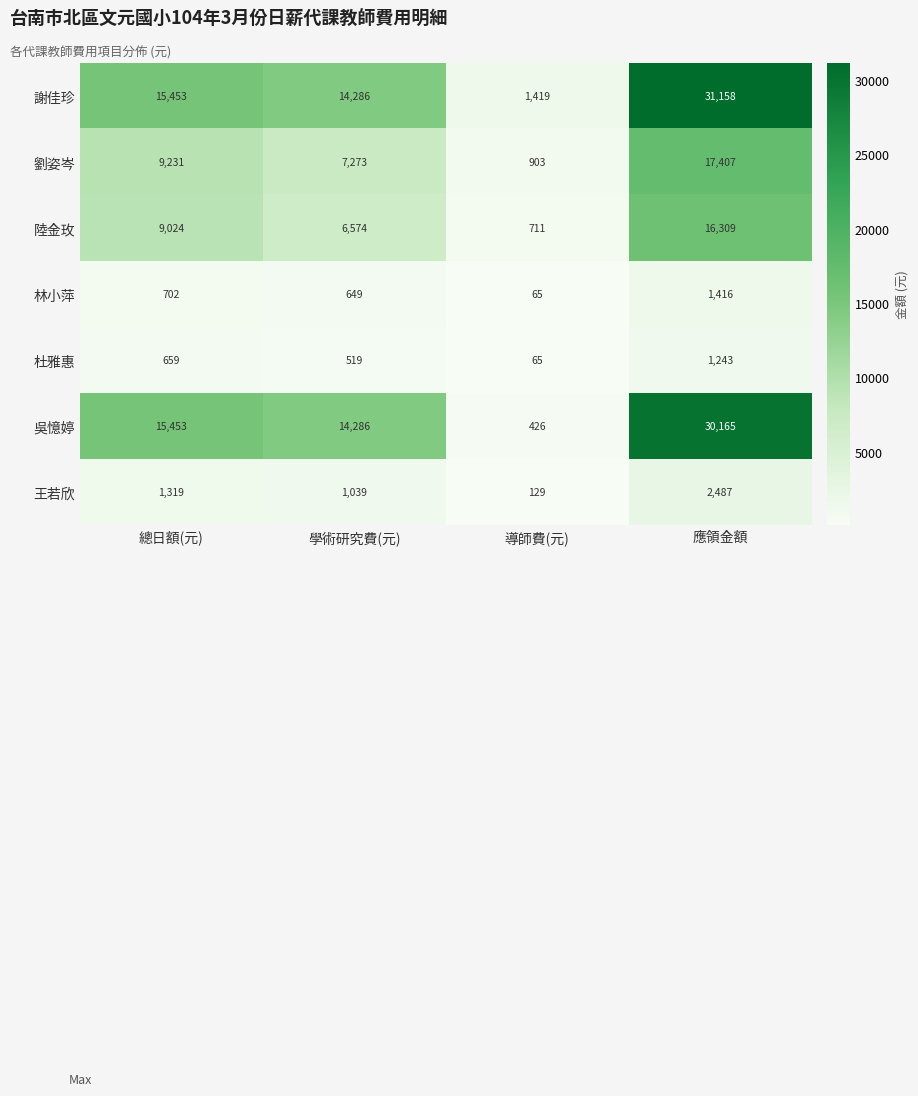

Which series changed the most between 學術研究費(元) and 應領金額?

謝佳珍